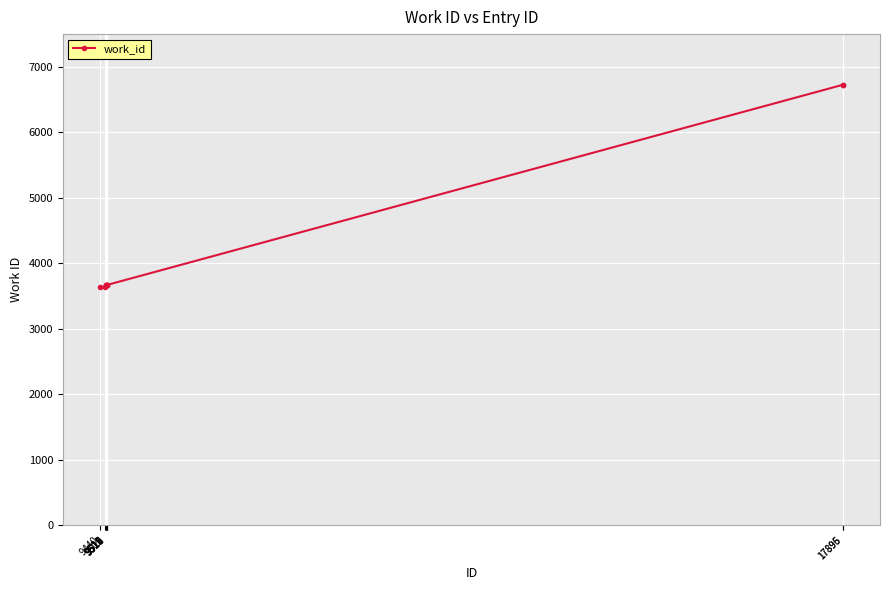

How many lines are shown in the chart?

1